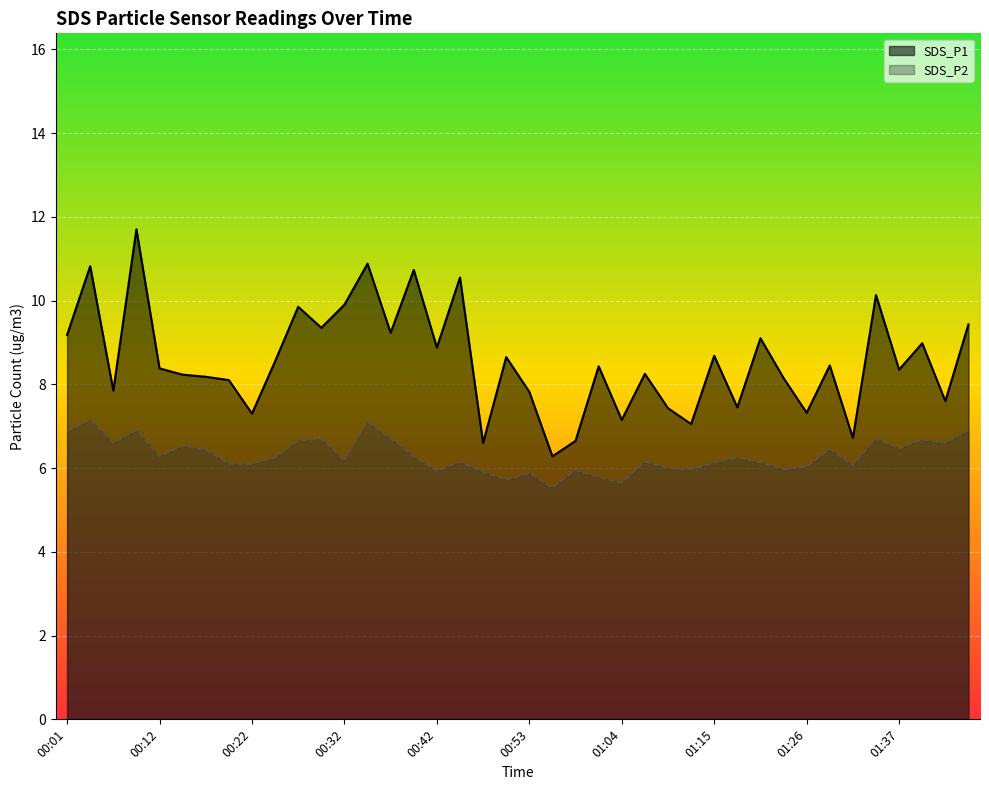

How many data points in SDS_P1 are above 8?

27